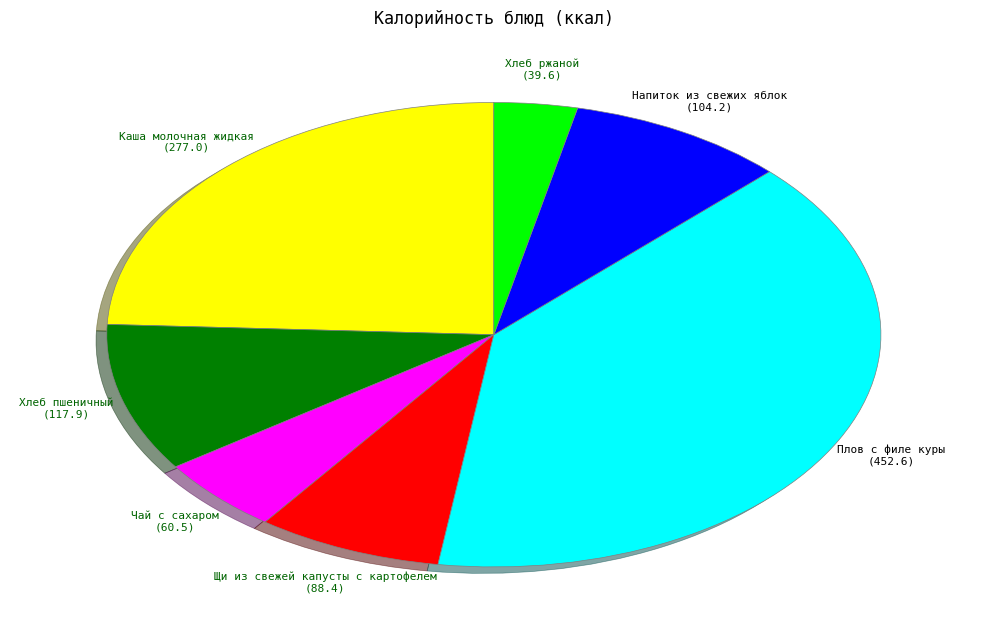

Is the sum of Хлеб ржаной and Плов с филе куры greater than half?

No